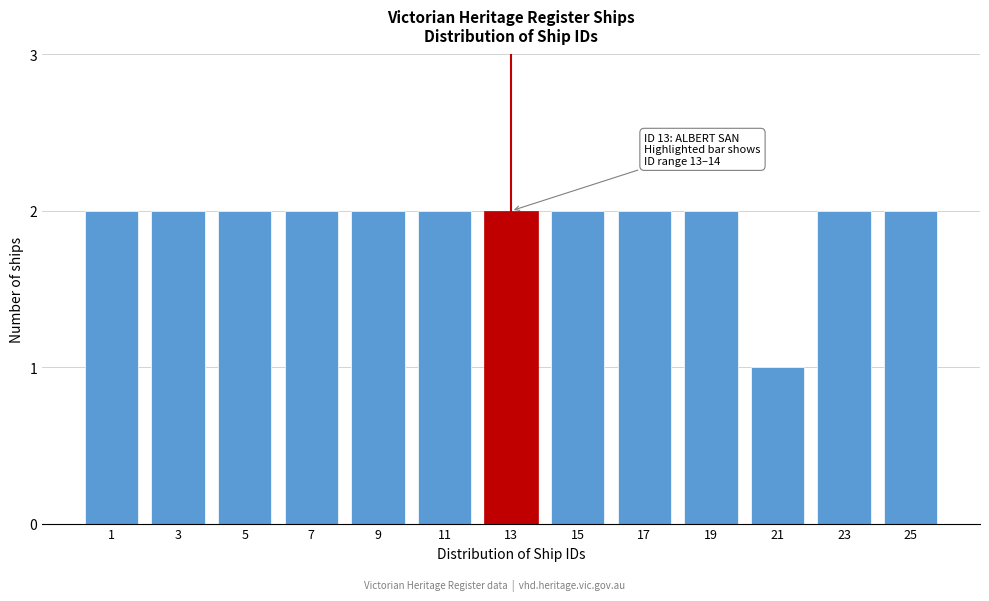

Reading left to right, transcribe all the data shown in this chart.

2	2	2	2	2	2	2	2	2	2	1	2	2